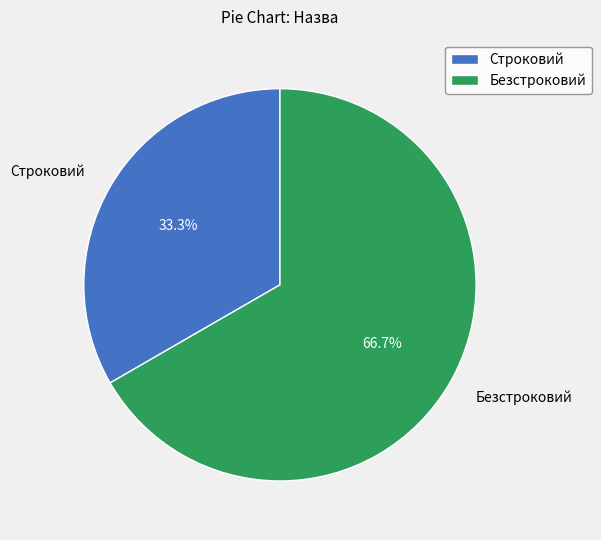

Is it true that Строковий is 41% of the pie?

False